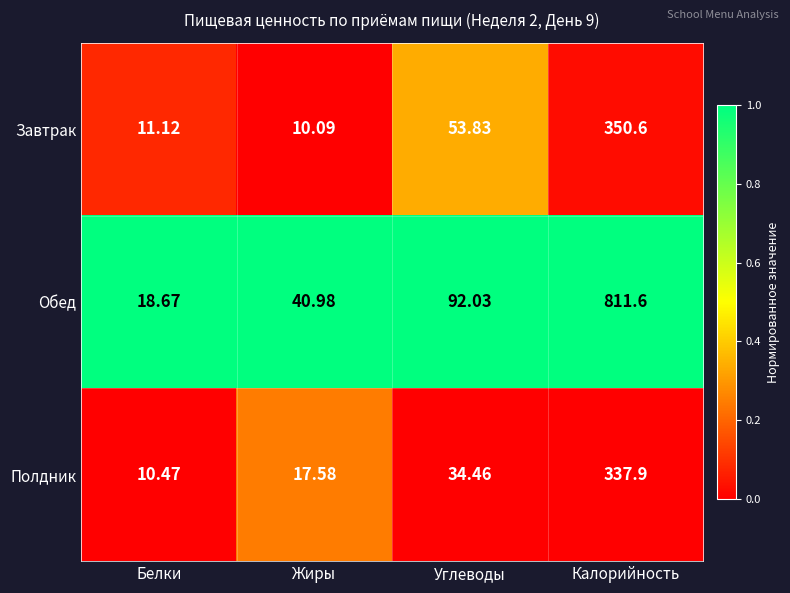

At which label is Обед closest to 415?

Углеводы